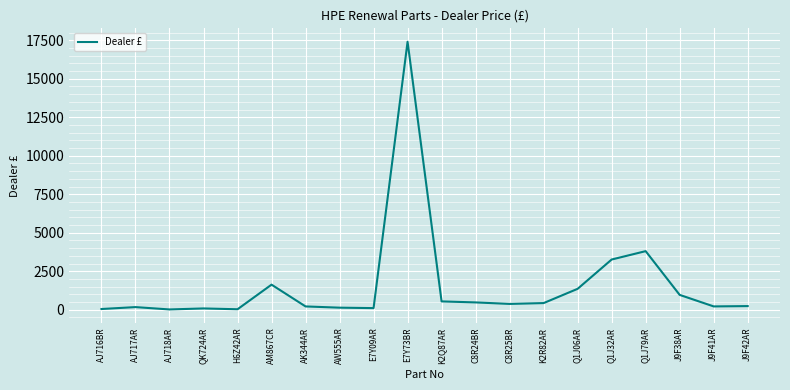

What is the maximum value shown in the chart?

17404.3